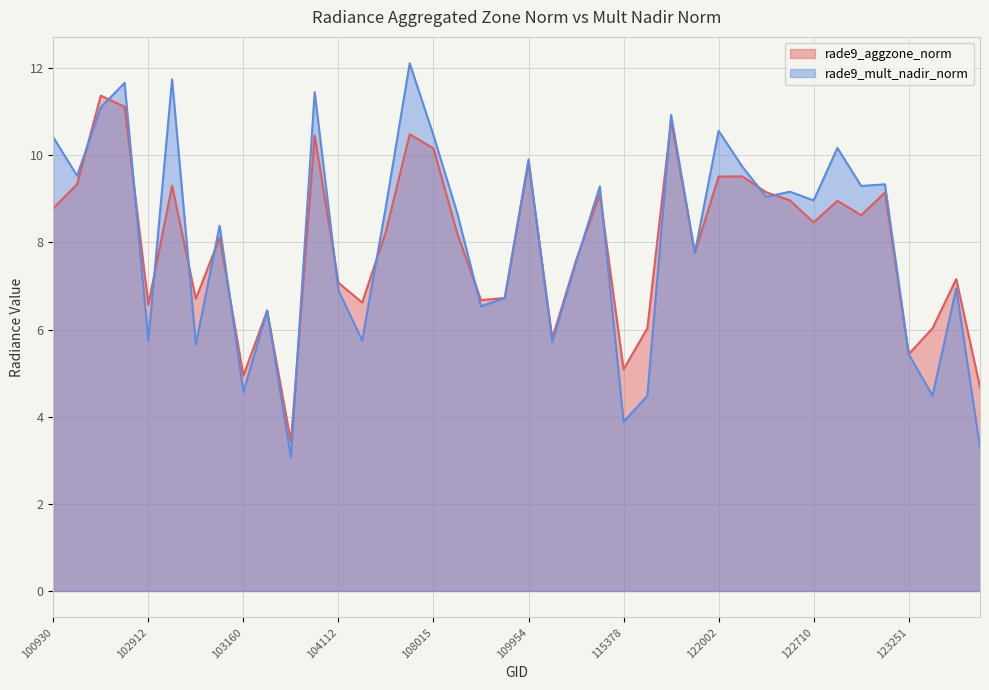

Where is the first local minimum for rade9_mult_nadir_norm?

102551